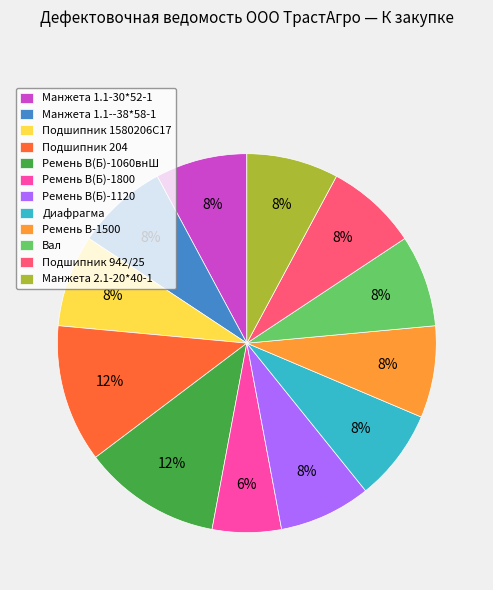

Approximately how many times larger is the value at Подшипник 1580206С17 compared to Ремень В(Б)-1120?

1.0